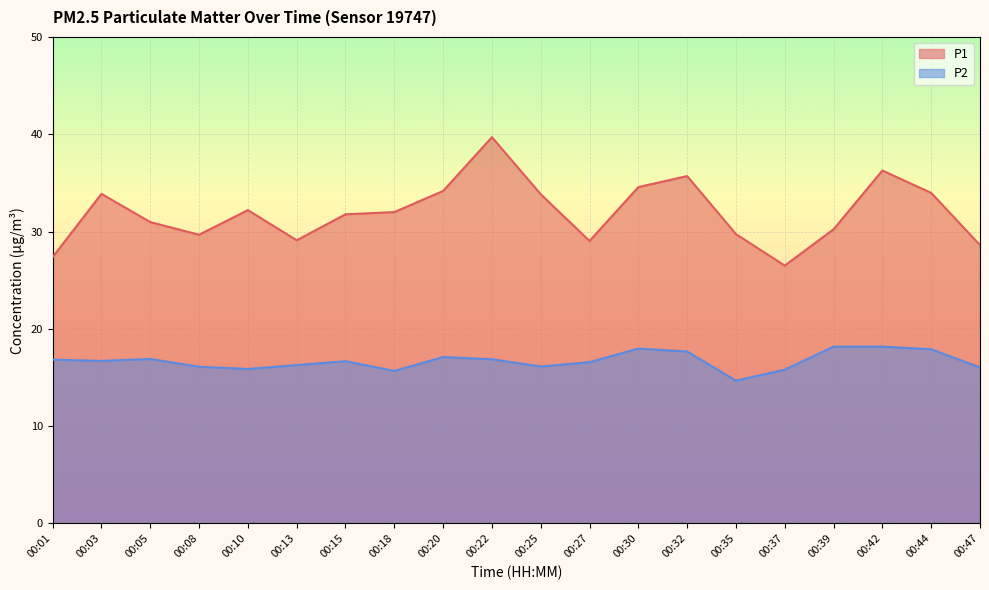

List the series in order of their overall mean, lowest first.

P2, P1